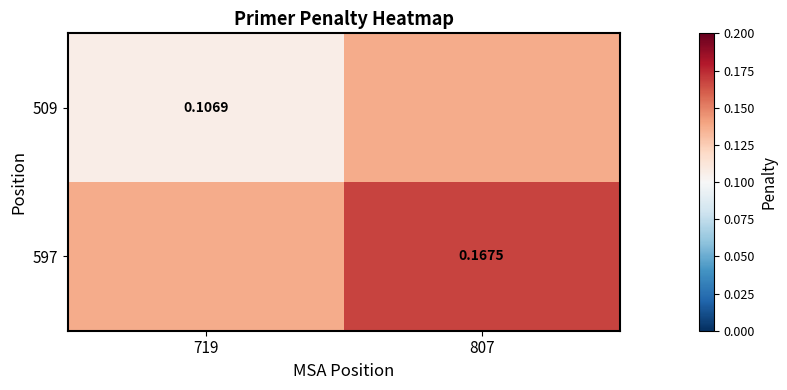

True or false: 597 has a value of 0.1 at 719.

True